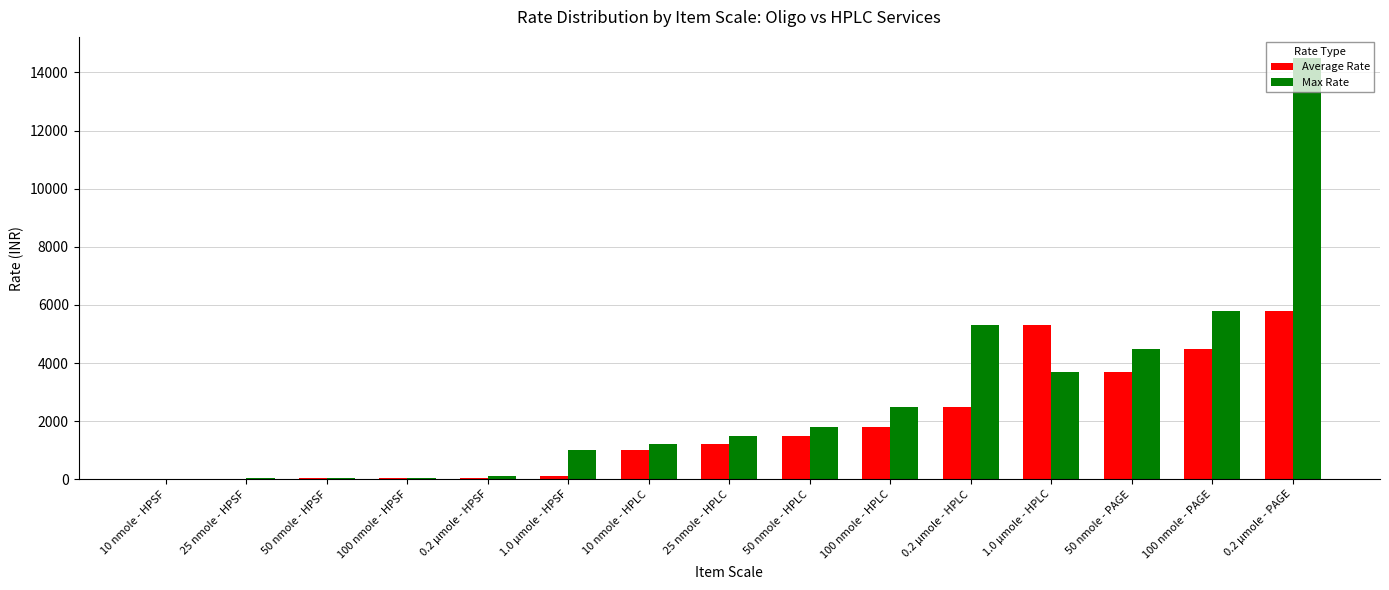

What is the highest value of the Max Rate series?

14500